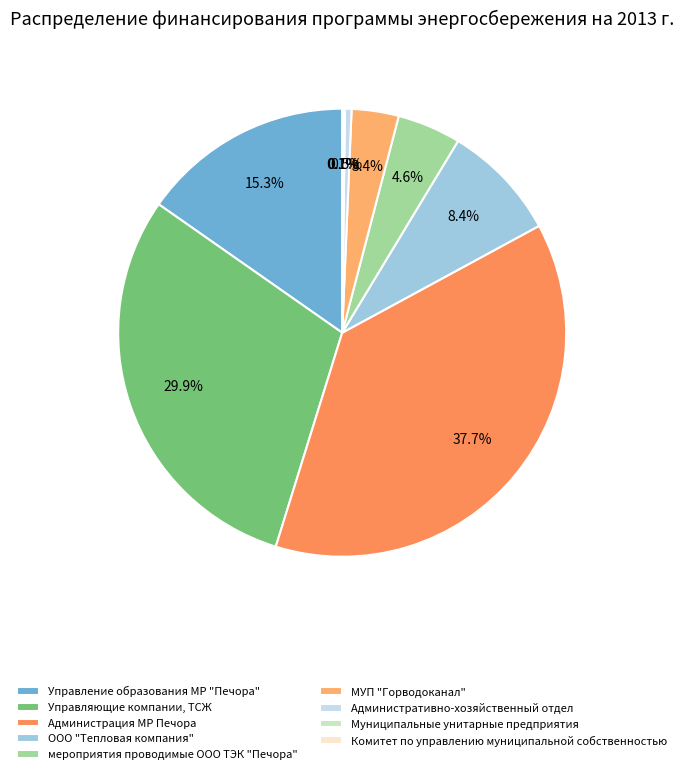

Combined, do мероприятия проводимые ООО ТЭК "Печора" and ООО "Тепловая компания" account for over 50%?

No